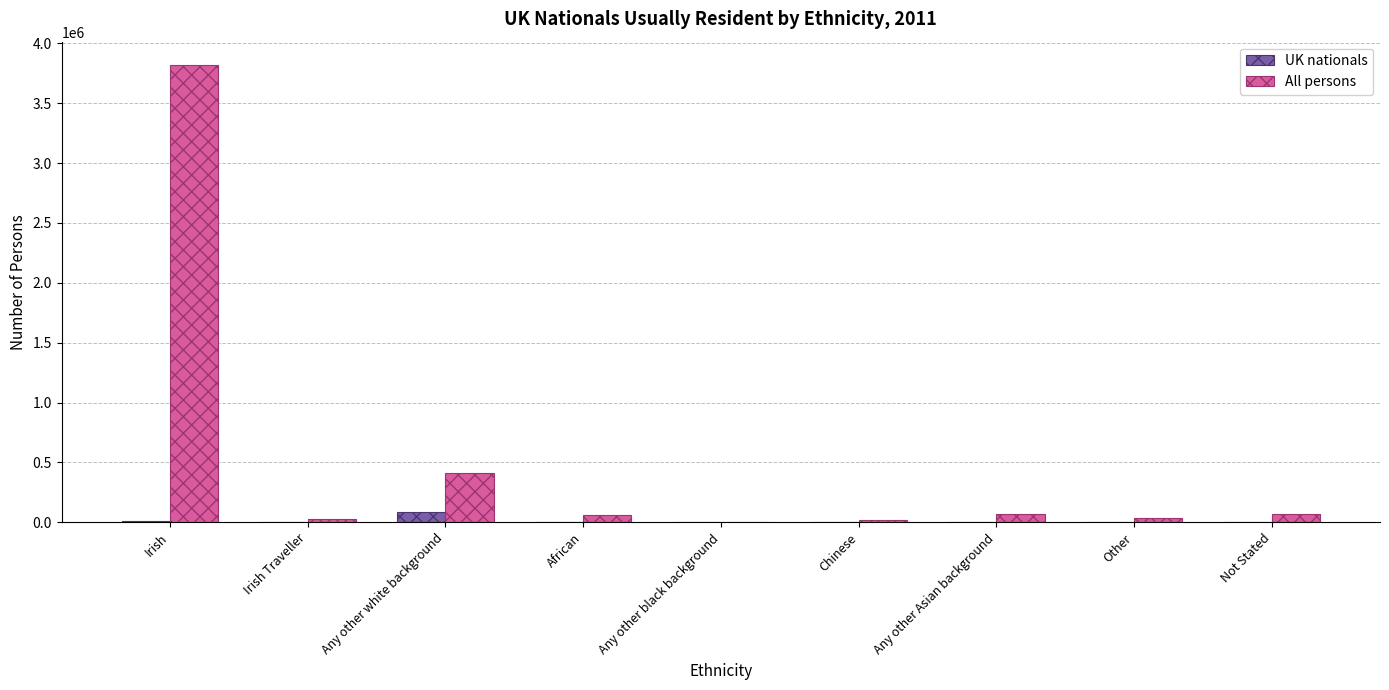

The value of UK nationals at Irish Traveller is 308. True or false?

True